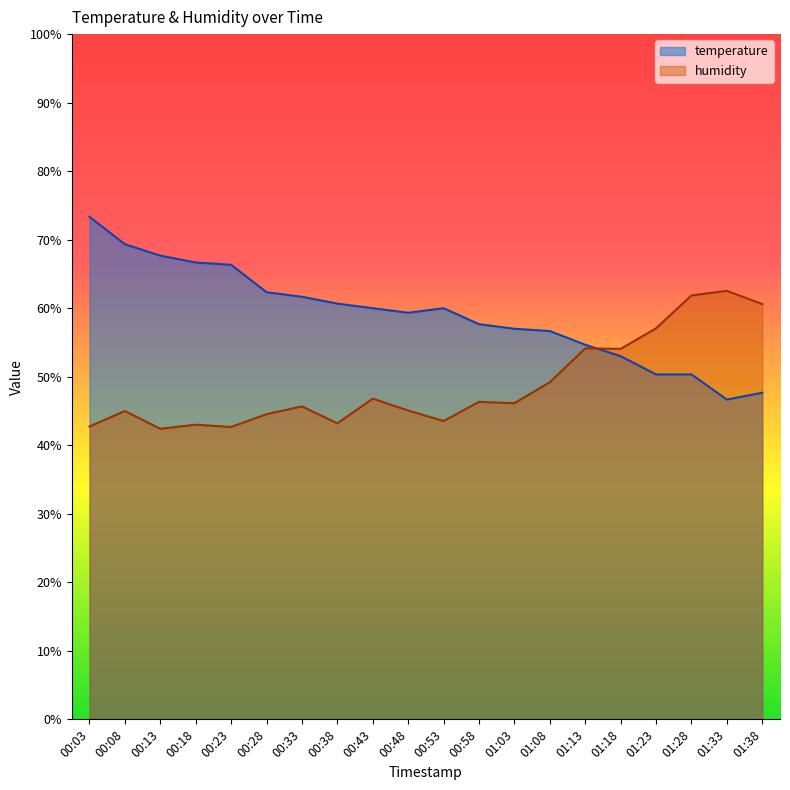

Between which two adjacent categories do humidity and temperature first intersect?

01:13 and 01:18